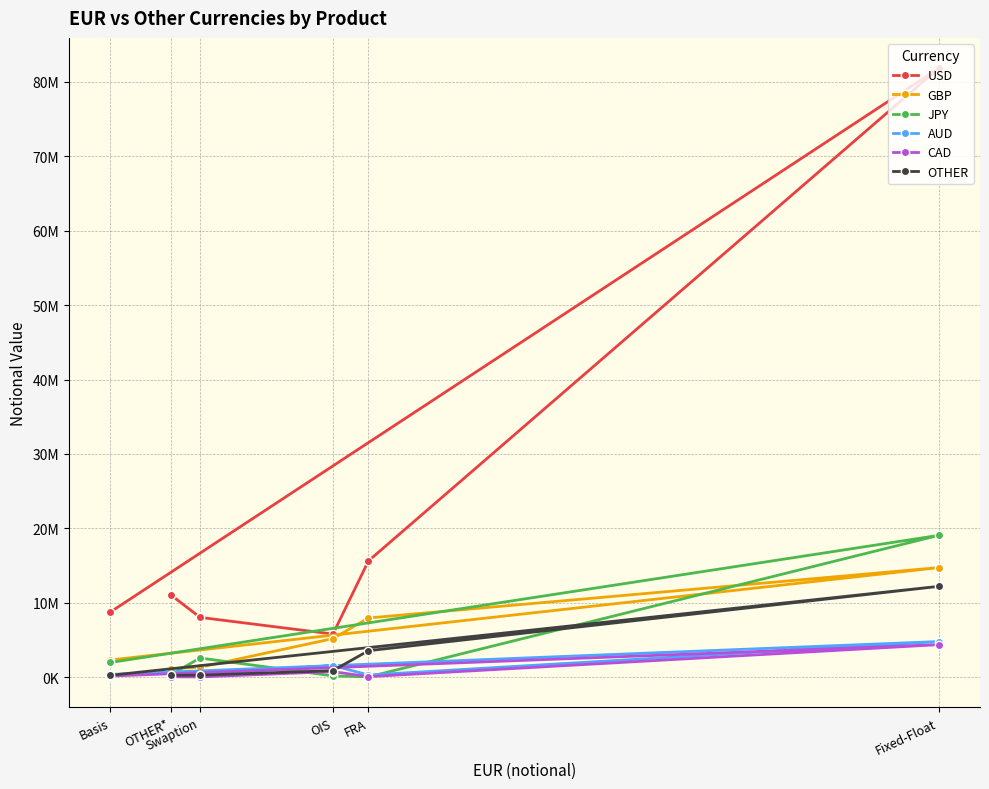

Reading left to right, what are all the values shown in this chart?

USD: 8747817	81833805	15614241	5782054	8023904	11007903
GBP: 2295639	14711964	7940087	5173146	1309499	1133024
JPY: 1957021	19044236	23617	154575	2560341	323759
AUD: 351274	4772520	274637	1551550	332531	171794
CAD: 134038	4357093	55104	731946	15715	36169
OTHER: 237346	12188697	3542162	858064	251868	236185